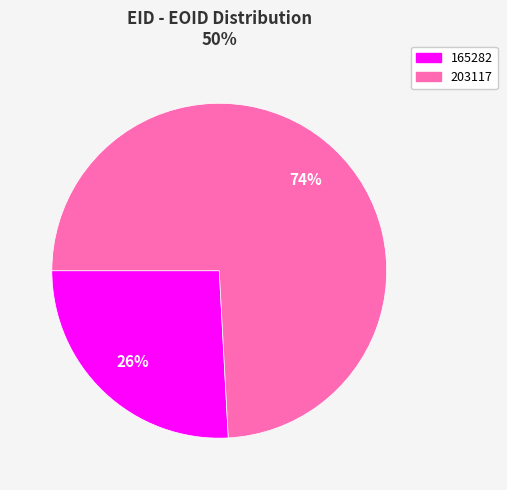

How many segments does this pie chart have?

2